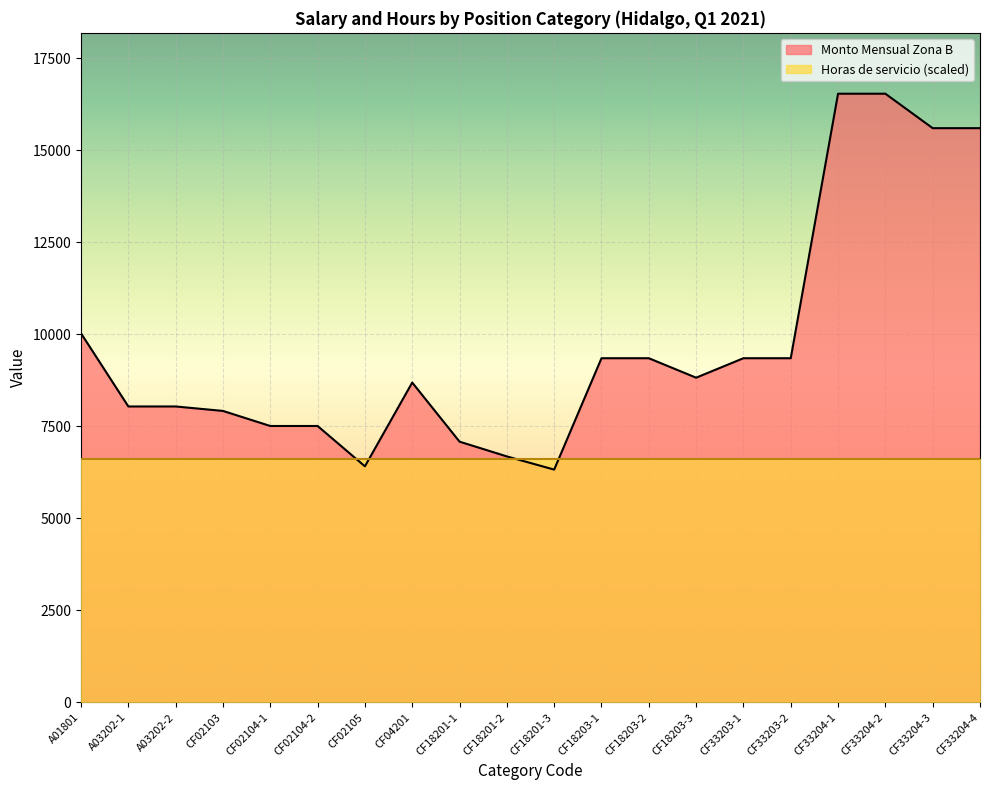

How many series are shown in this chart?

2